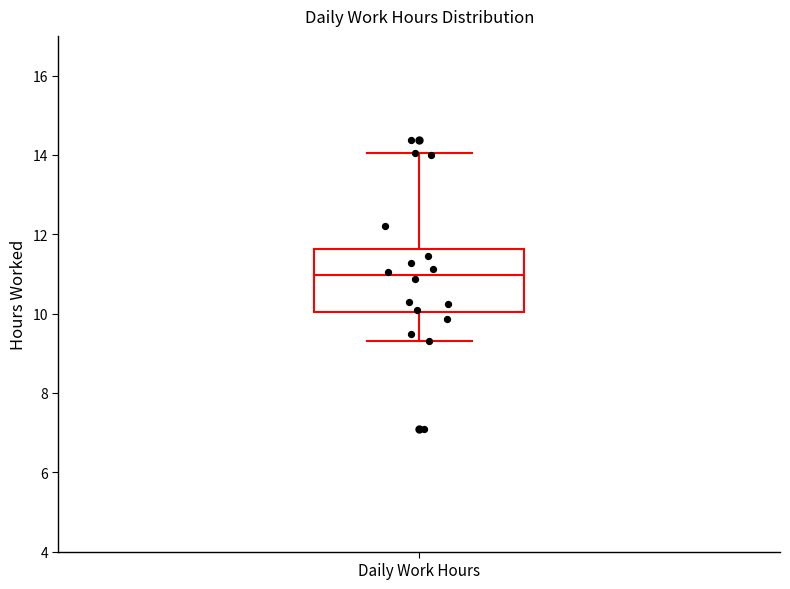

Read this box plot against the y-axis: the position of the median line, the range covered by the box, and the ends of both whiskers. The values are not printed on the chart, so give them approximately, as read against the axis.

median 11.0, box 10.0 to 11.6, whiskers 9.4 to 14.0